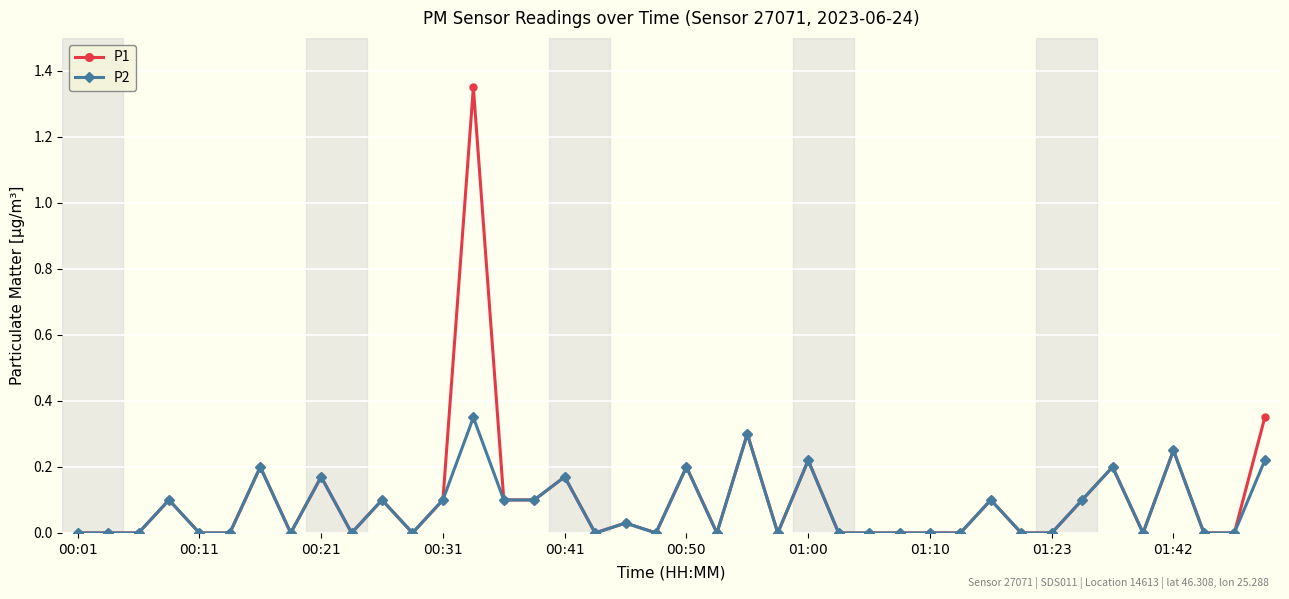

True or false: P2 has more than 2 points higher than both neighbors.

True